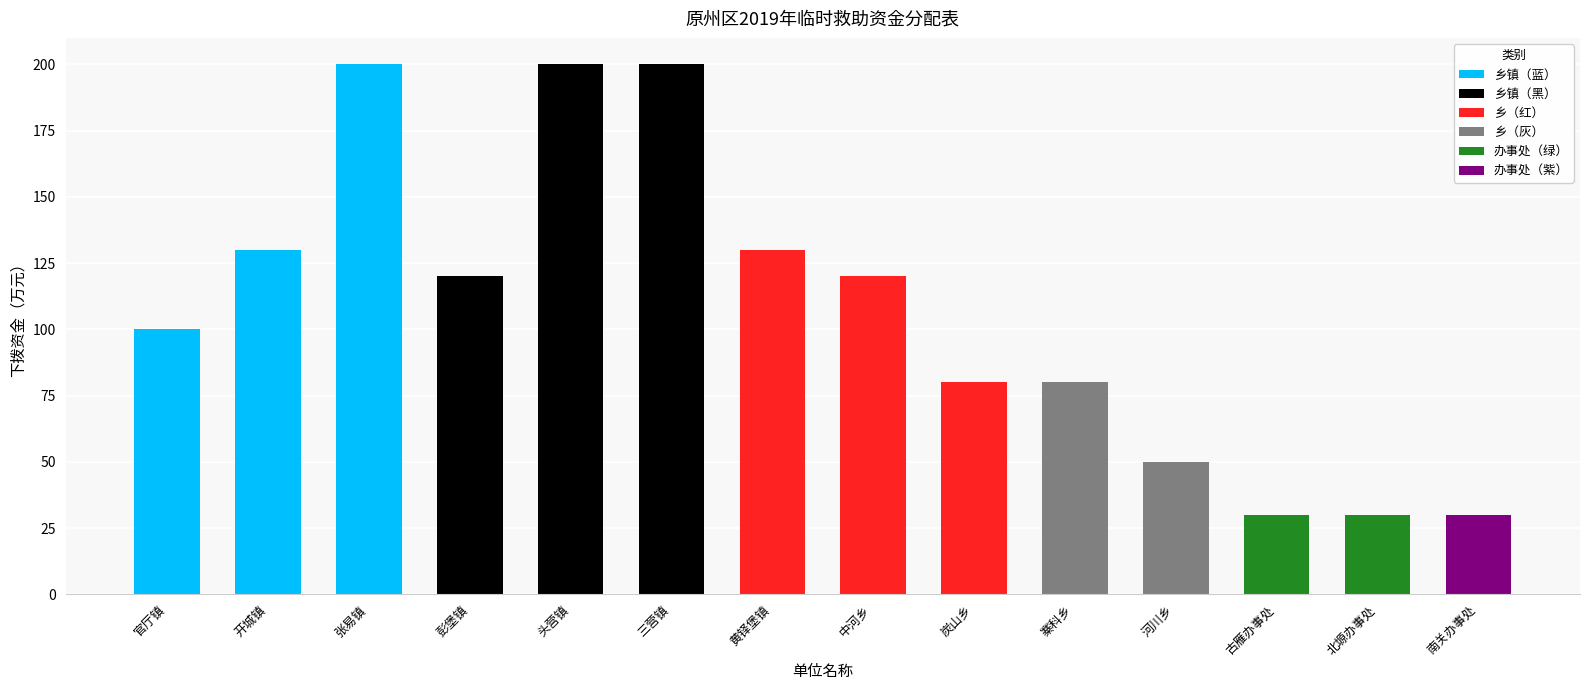

Reading left to right, what are all the values shown in this chart?

100	130	200	120	200	200	130	120	80	80	50	30	30	30